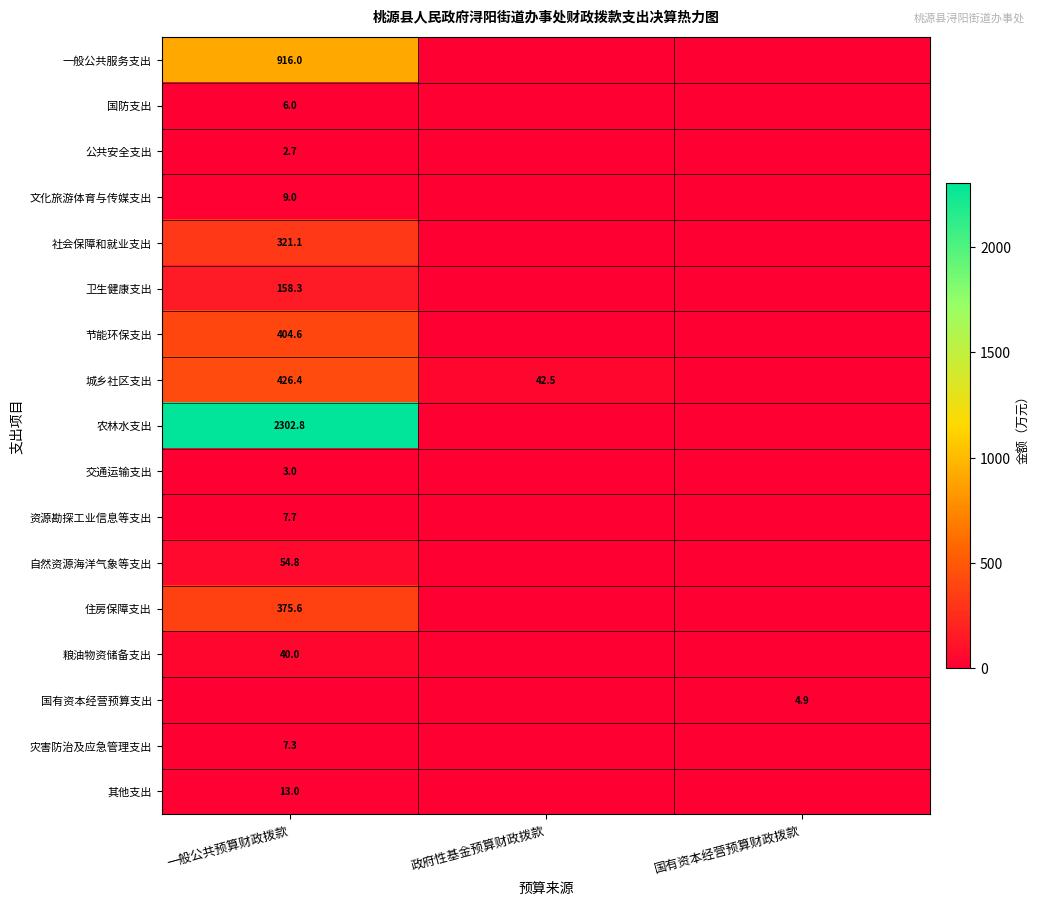

True or false: 社会保障和就业支出 has a value of 321.1 at 一般公共预算财政拨款.

True